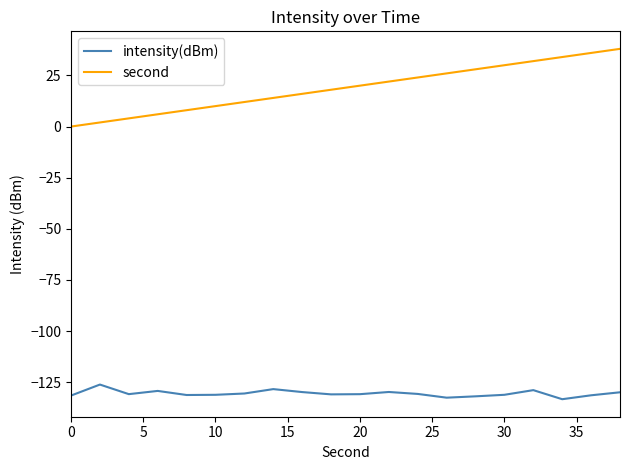

Which series has the largest range (max minus min)?

second